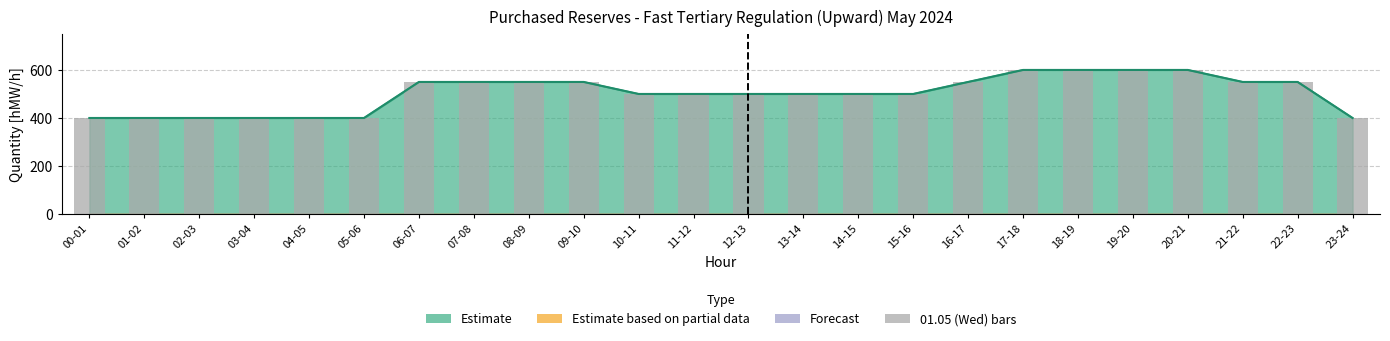

Between 13-14 and 00-01, which is larger?

13-14